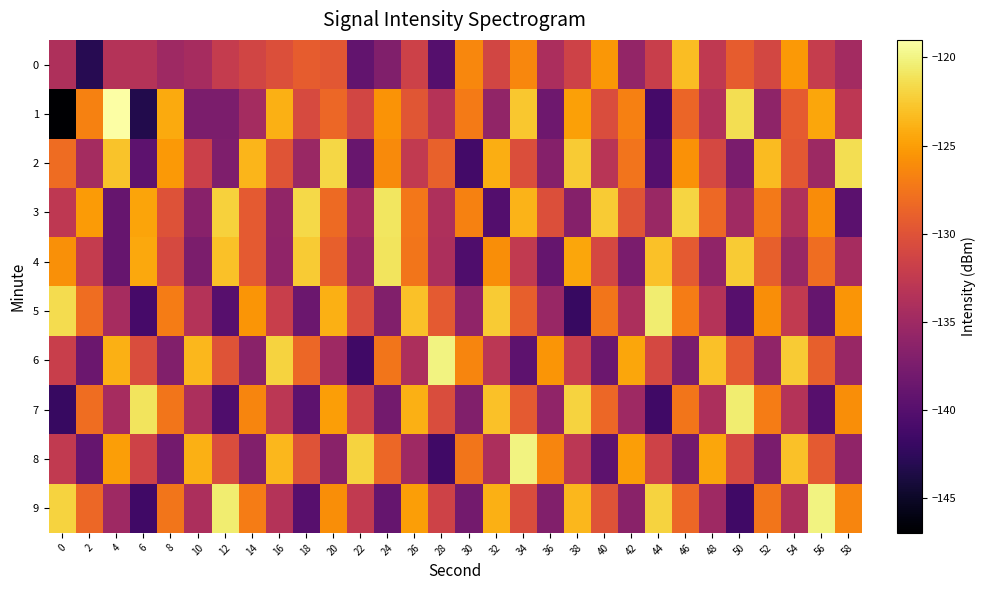

At 20, list the series in order from largest to smallest.

2, 5, 7, 9, 3, 1, 4, 0, 6, 8